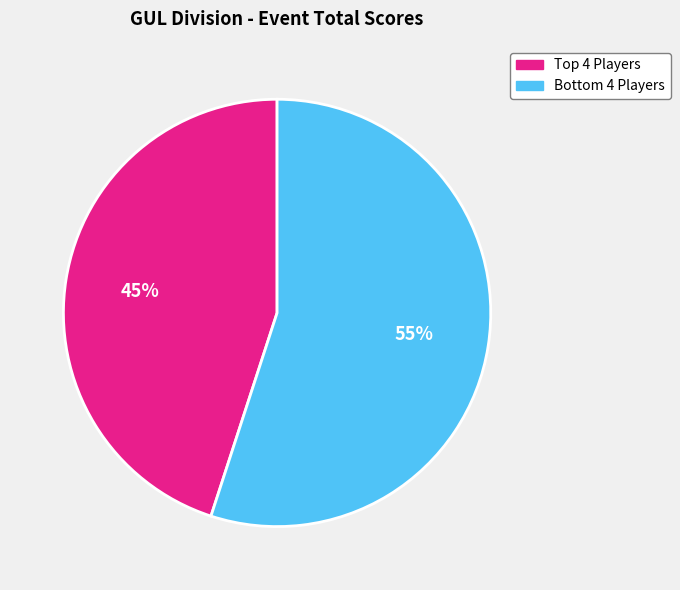

To the nearest percent, what is the difference between the largest and smallest slice percentages?

10%